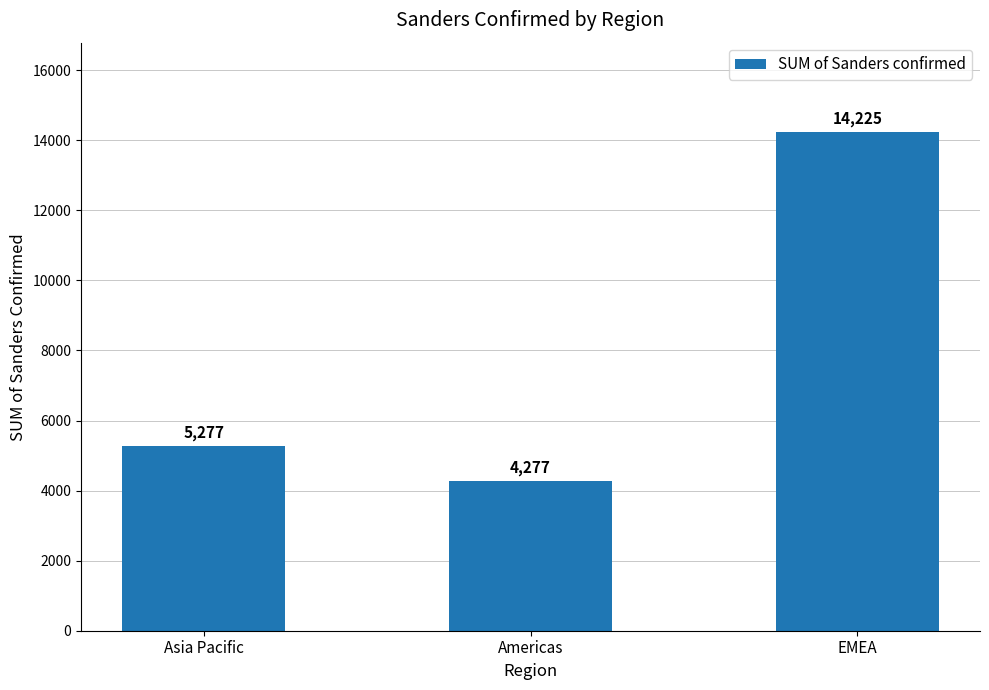

Count the values in the range 4277 to 14225.

3